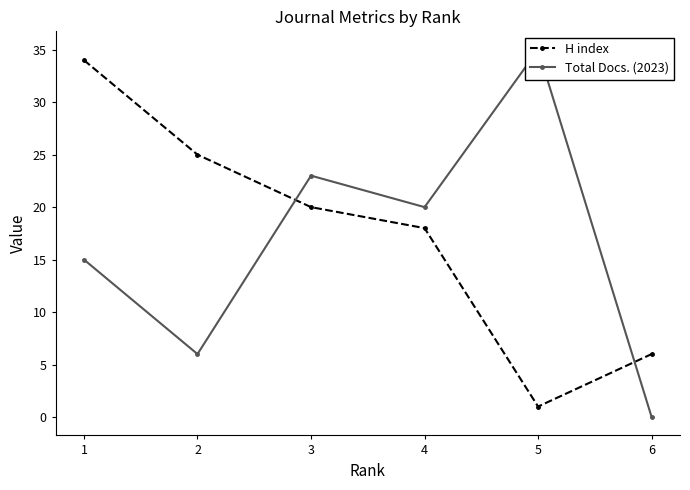

Which series ends up on top after the final intersection of H index and Total Docs. (2023)?

H index